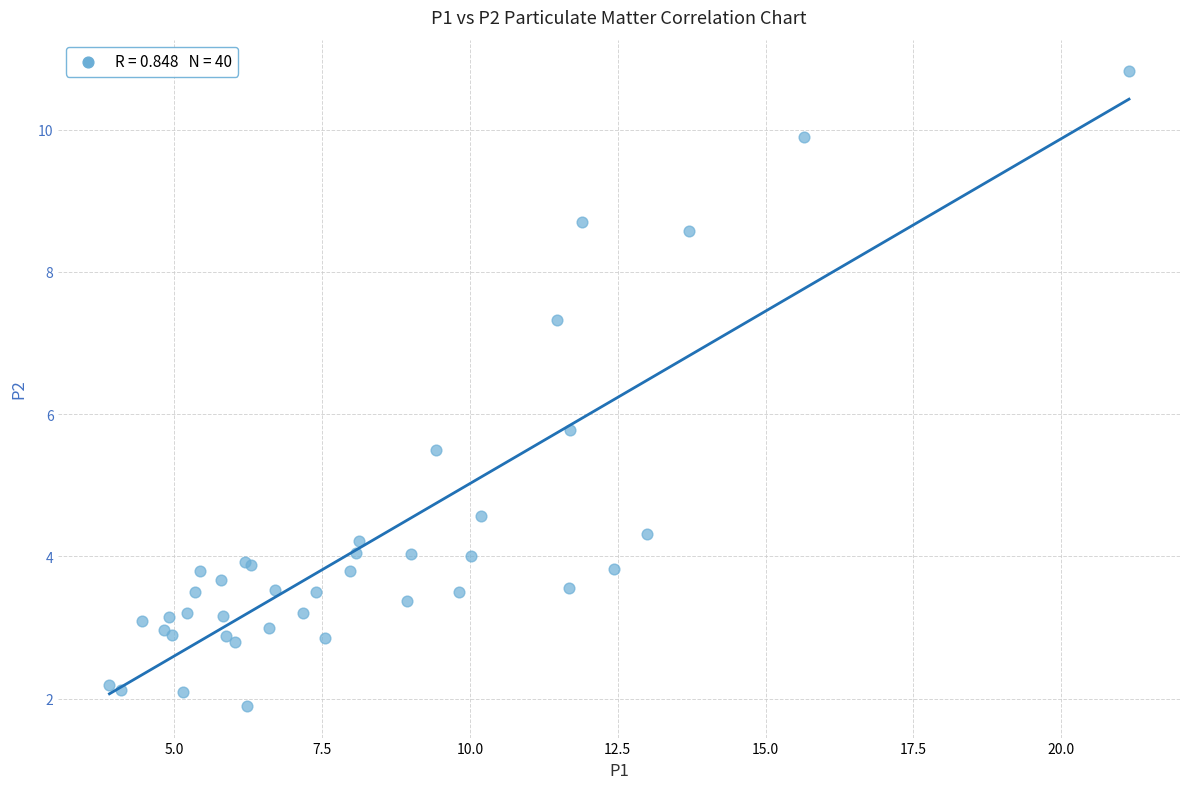

What Y value in the scatter plot is closest to 6?

5.8